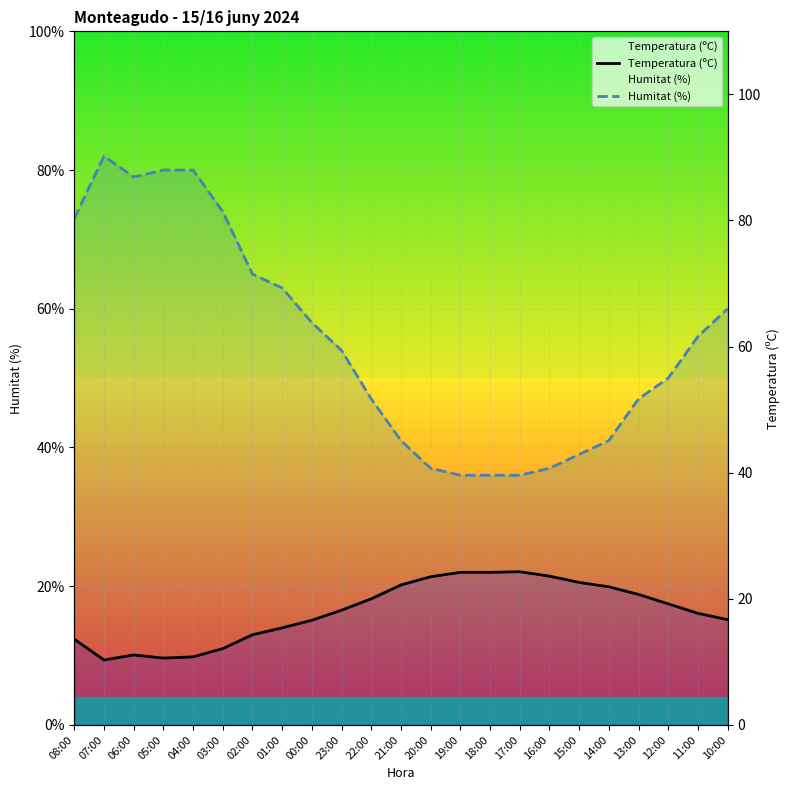

What is the difference between the second highest and second lowest values in the Humitat (%) series?

44.0